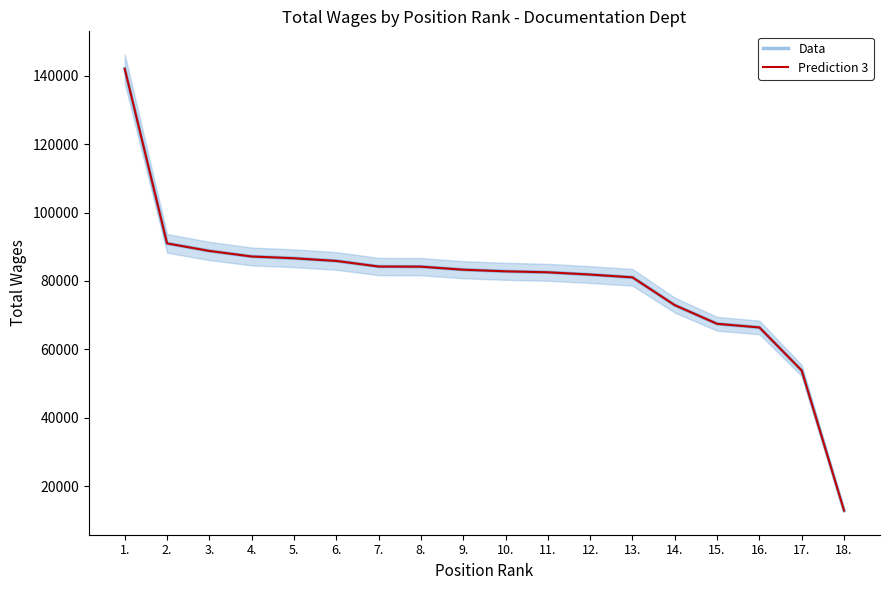

What is the average value of the Data series?

79697